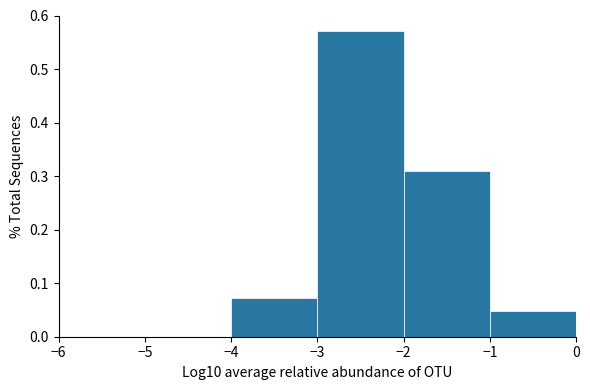

How tall is the bar that spans -1 to 0 on the x-axis? The values are not printed on the chart, so give them approximately, as read against the axis.

0.05